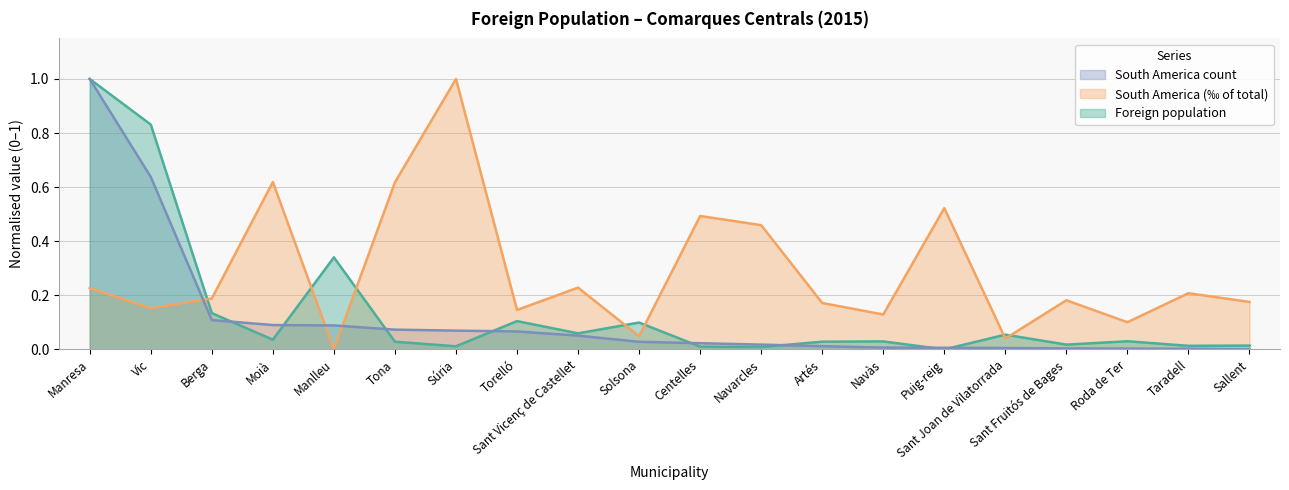

What is the difference between the highest and lowest values at Puig-reig?

0.5